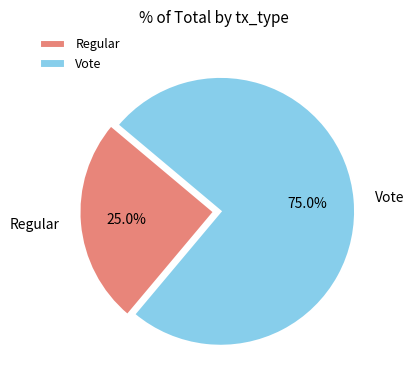

Which slice is the smallest?

Regular